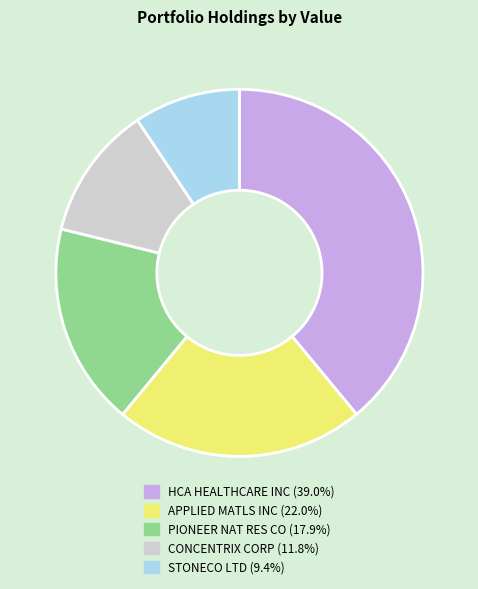

Which has a higher value, CONCENTRIX CORP or PIONEER NAT RES CO?

PIONEER NAT RES CO